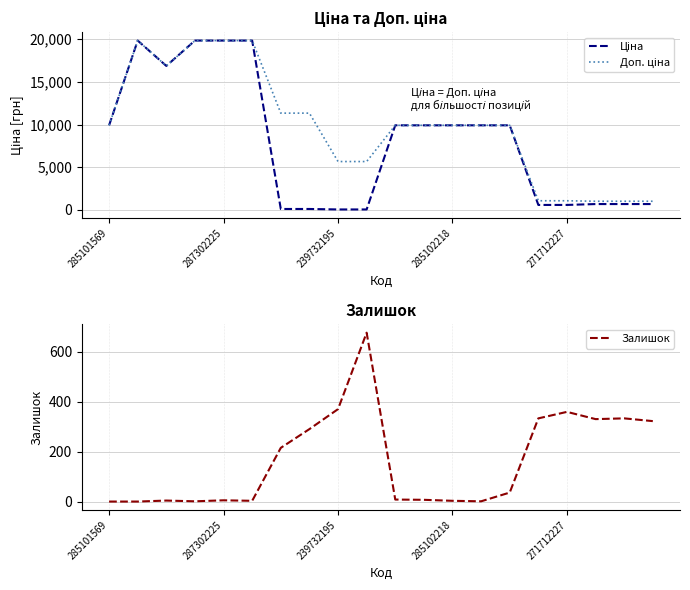

Between 287302225 and 17, which series saw the biggest shift?

Ціна